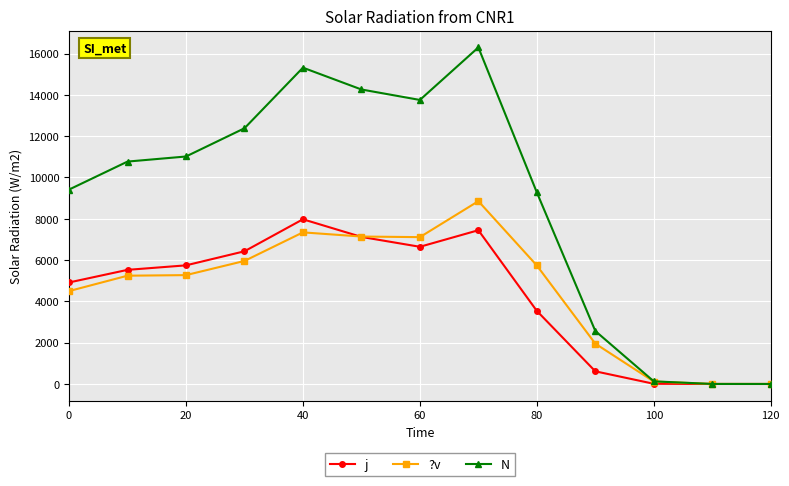

Which series has the largest total across all categories?

N